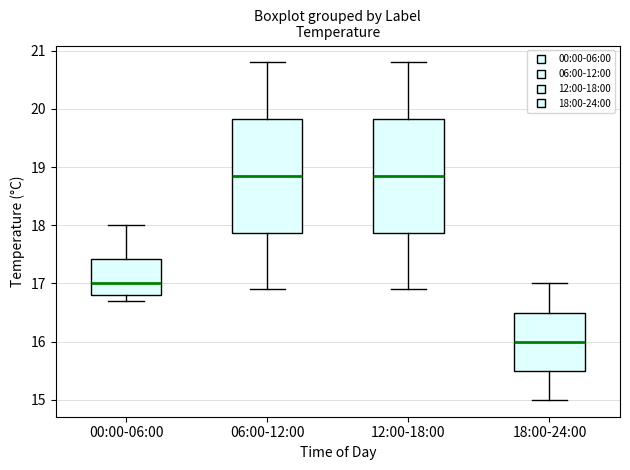

Which box has the lowest median line?

18:00-24:00